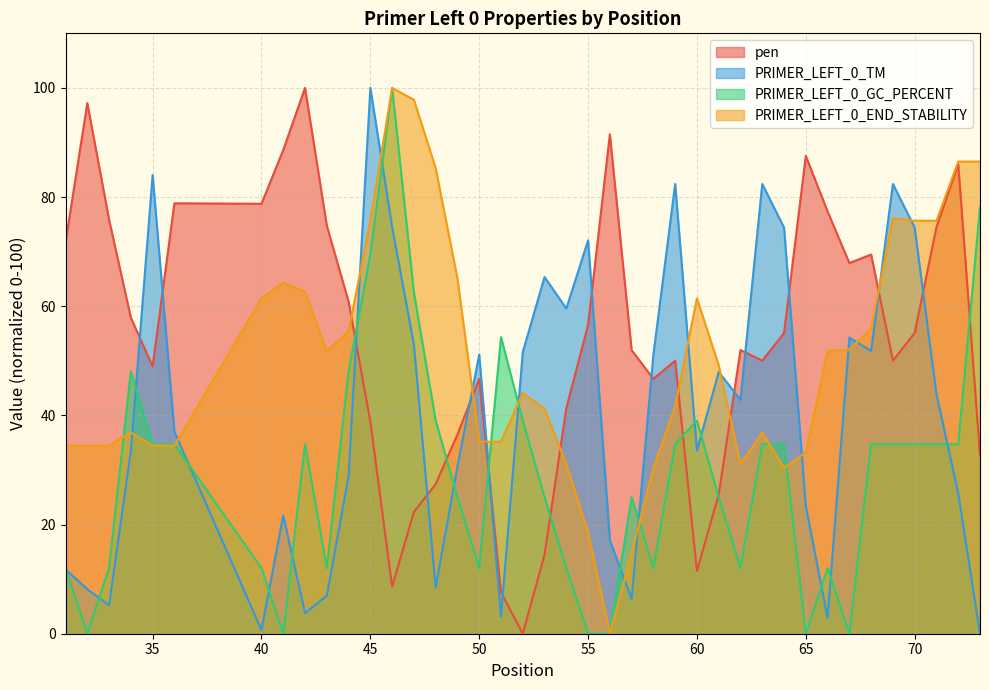

What is the sum of the PRIMER_LEFT_0_END_STABILITY values at 66 and 68?

107.7